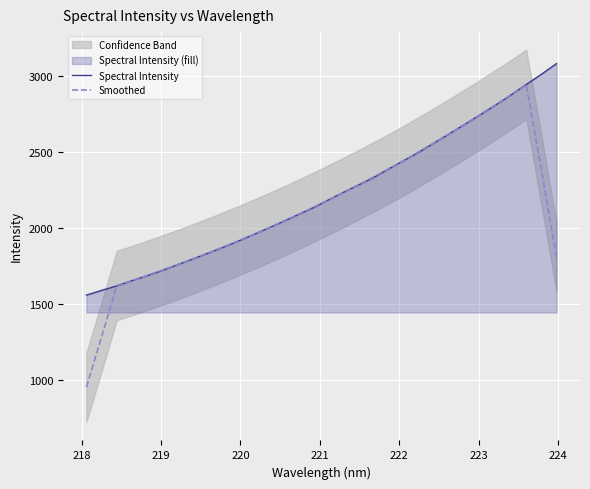

True or false: Spectral Intensity has more than 1 points higher than both neighbors.

False